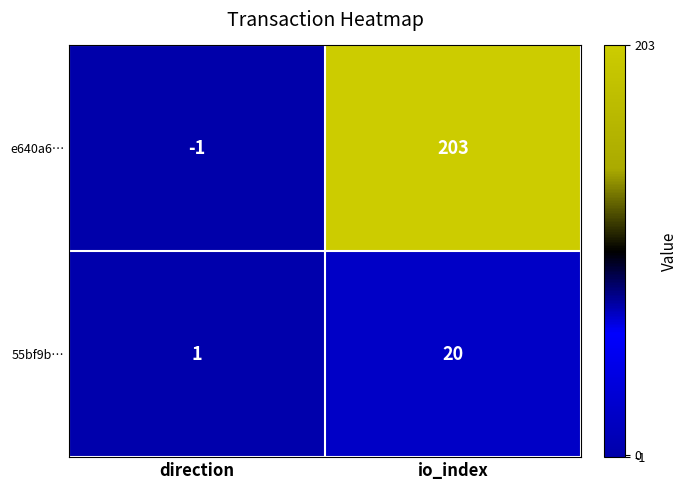

What is the sum of the e640a6… values at io_index and direction?

202